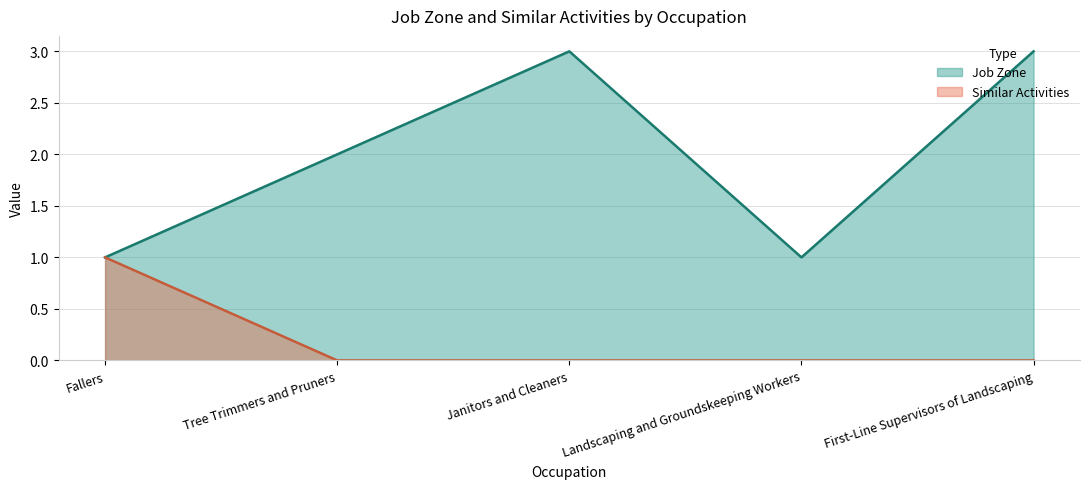

What are all the series names shown in the legend?

Job Zone, Similar Activities